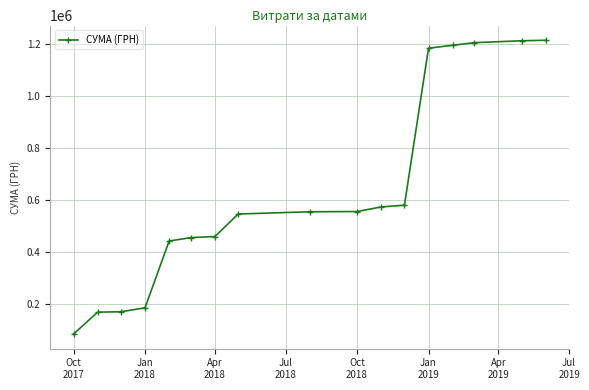

What is the greatest value displayed?

1213025.5